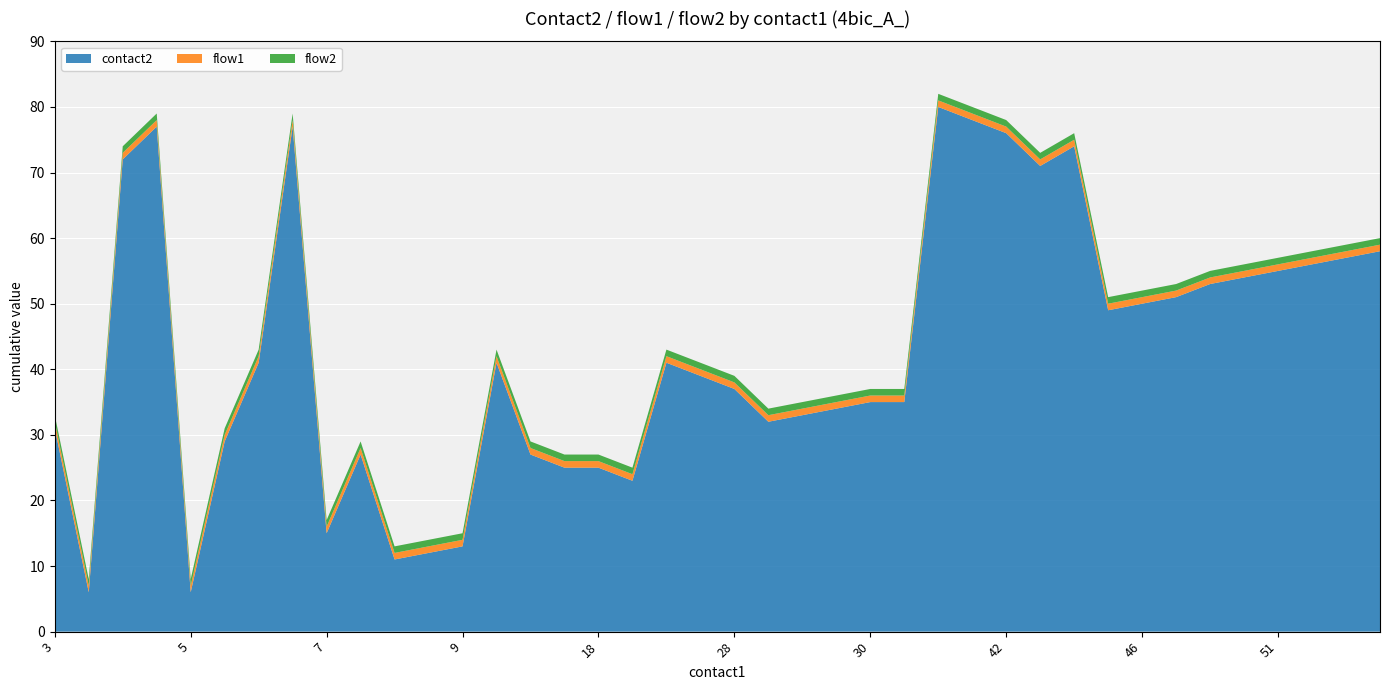

Reading right to left, what are all the values shown in this chart?

contact2: 58	57	56	55	54	53	51	50	49	74	71	76	78	80	35	35	34	33	32	37	39	41	23	25	25	27	41	13	12	11	27	15	77	41	29	6	77	72	6	31
flow1: 1	1	1	1	1	1	1	1	1	1	1	1	1	1	1	1	1	1	1	1	1	1	1	1	1	1	1	1	1	1	1	1	1	1	1	1	1	1	1	1
flow2: 1	1	1	1	1	1	1	1	1	1	1	1	1	1	1	1	1	1	1	1	1	1	1	1	1	1	1	1	1	1	1	1	1	1	1	1	1	1	1	1